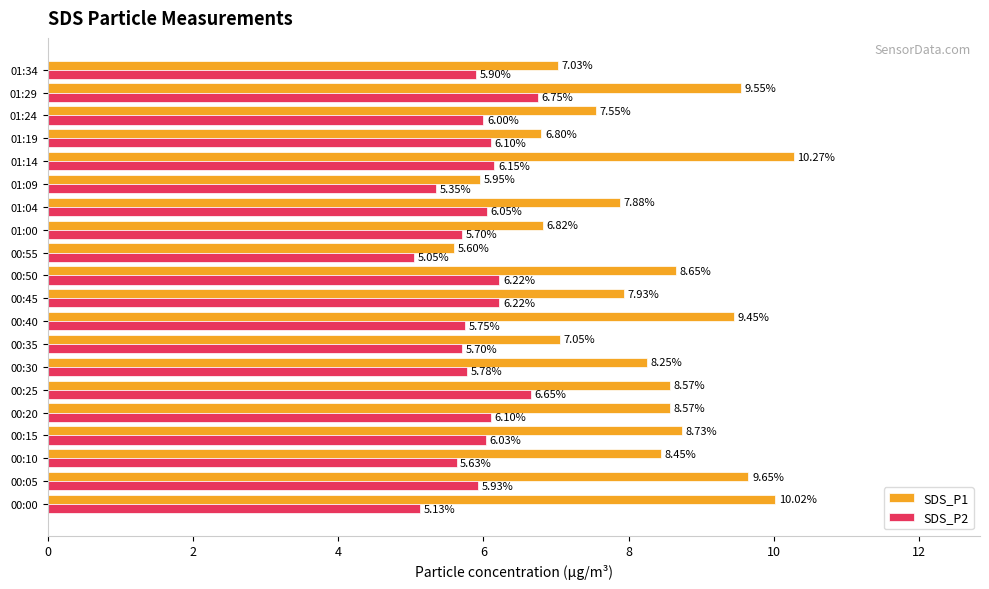

At which category is the sum across all series the highest?

01:14